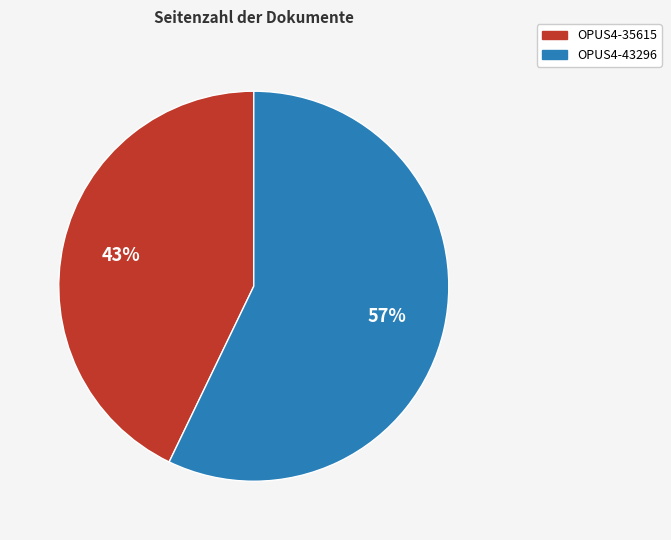

Is the sum of OPUS4-35615 and OPUS4-43296 greater than half?

Yes